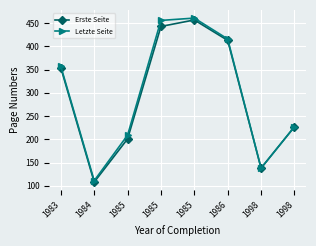

Count the number of categories in the chart.

8